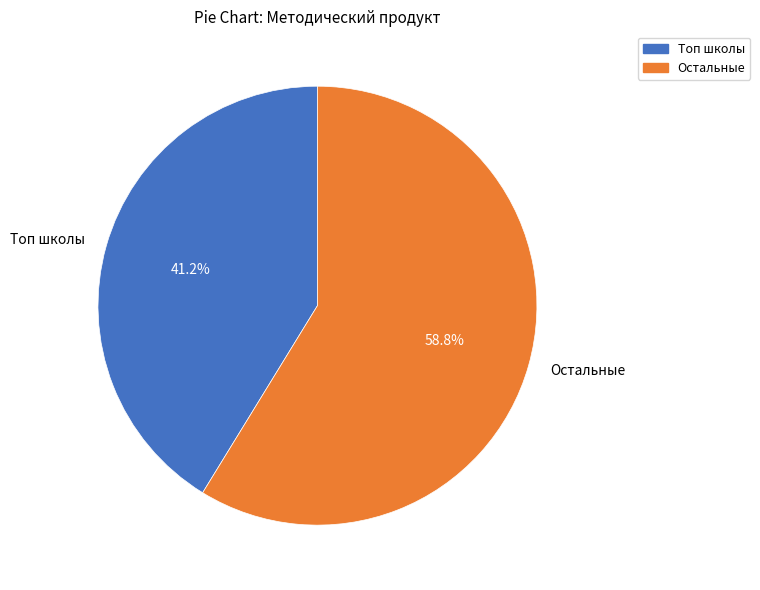

Rank the categories by value from highest to lowest.

Остальные, Топ школы